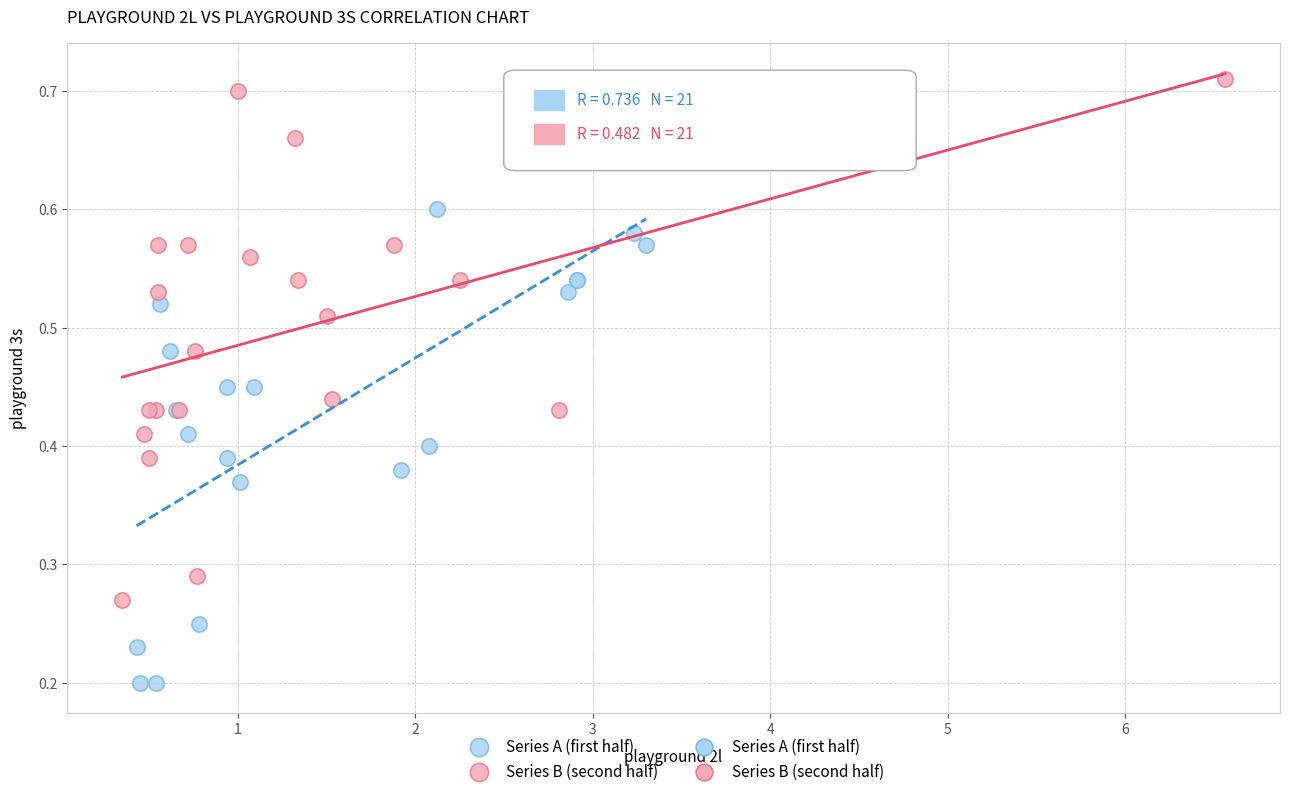

Which series reaches the minimum Y coordinate?

Series A (first half)